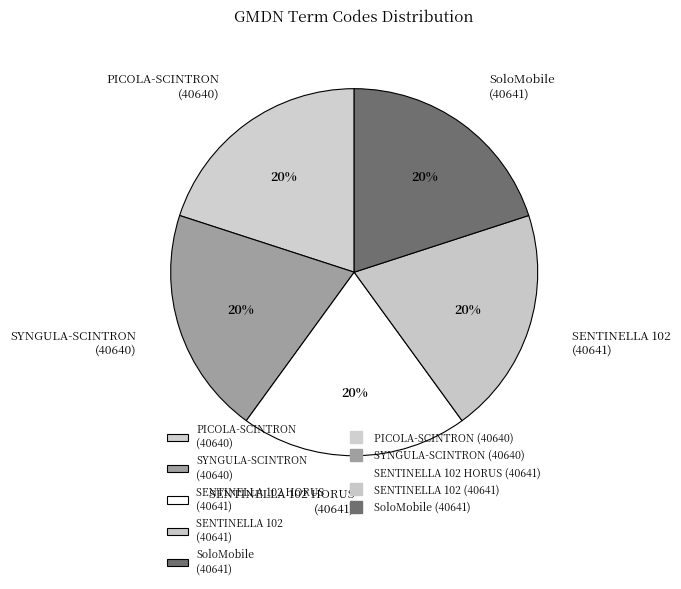

What is the ratio of the value at PICOLA-SCINTRON (40640) to the value at SENTINELLA 102 HORUS (40641)?

1.0